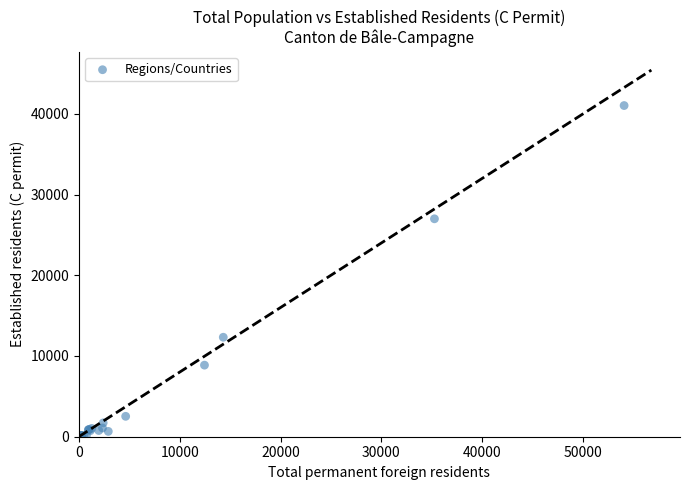

What Y value in the scatter plot is closest to 20513?

26993